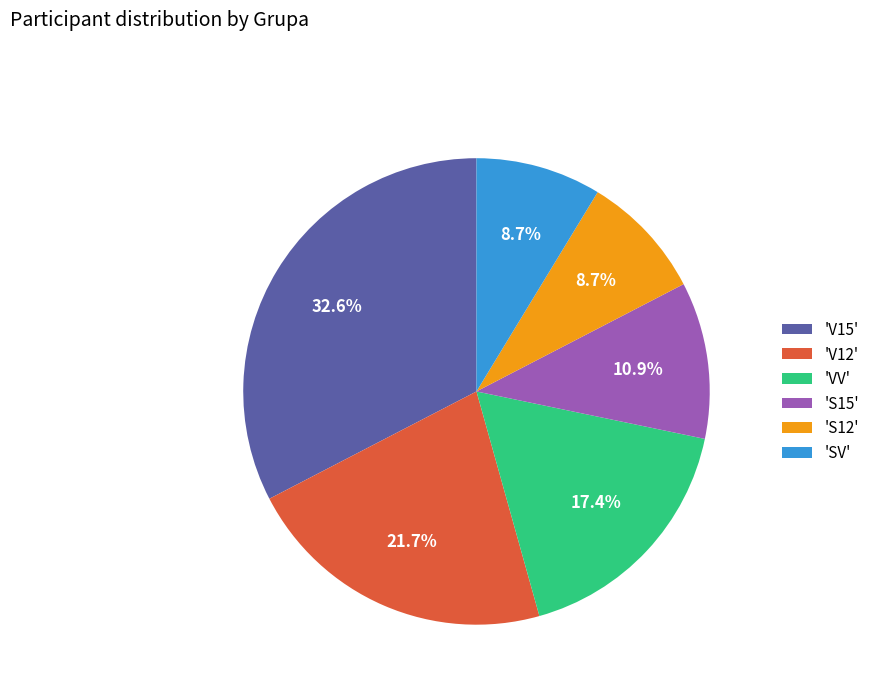

Which has a higher value, 'V15' or 'V12'?

'V15'